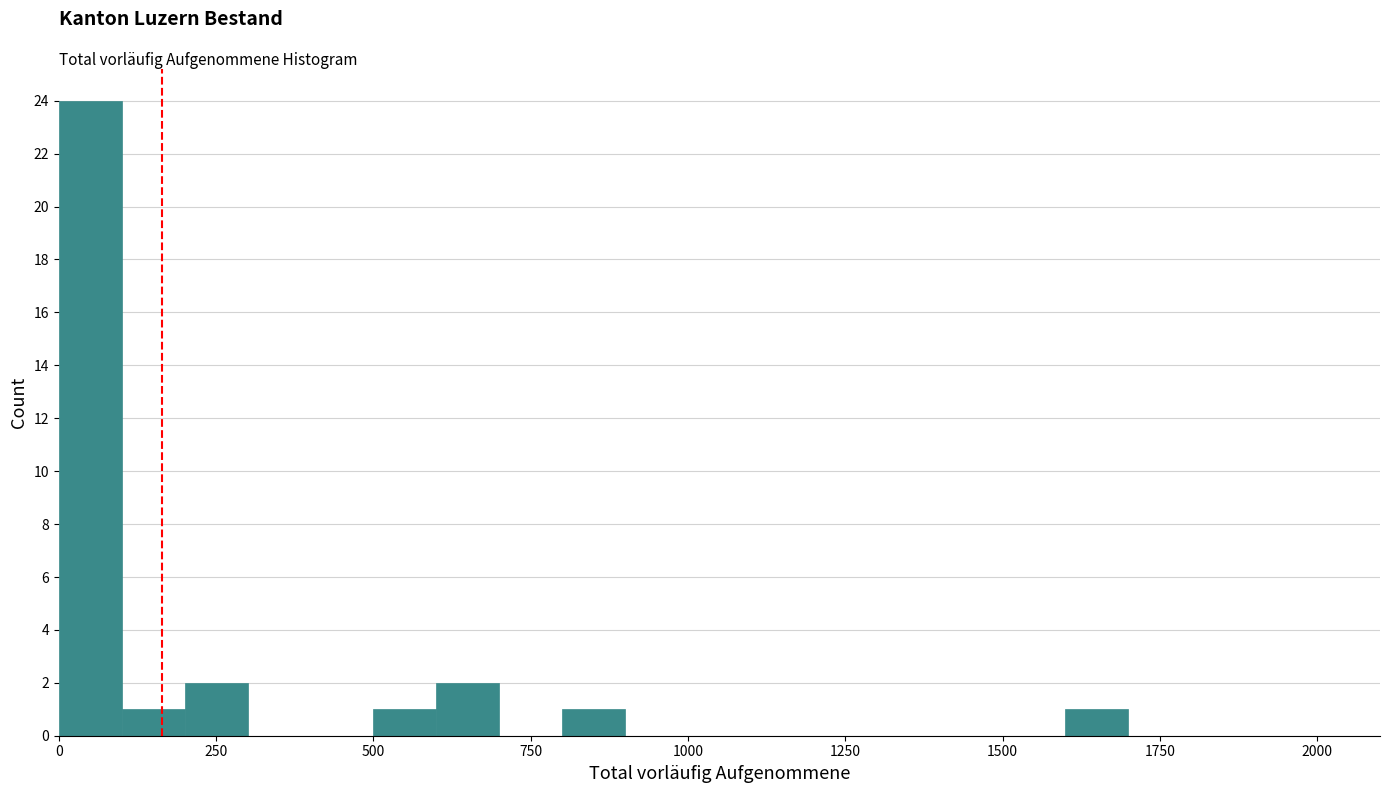

Around what value on the x-axis is the tallest bar? Give the approximate position of its centre, as read against the axis.

50